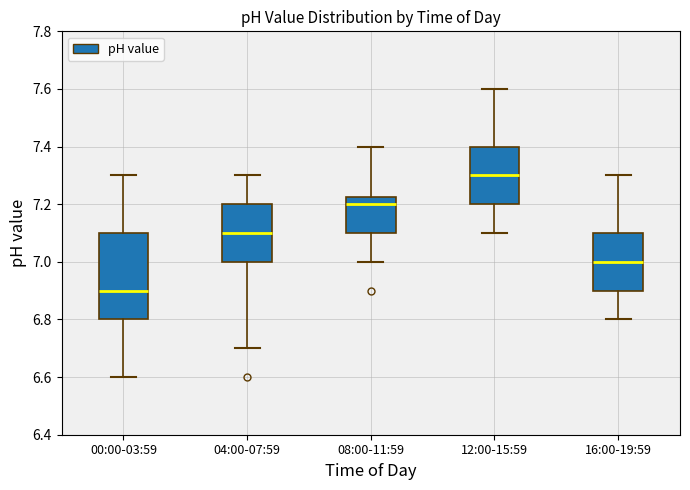

Which box is the tallest, from its lower edge to its upper edge?

00:00-03:59